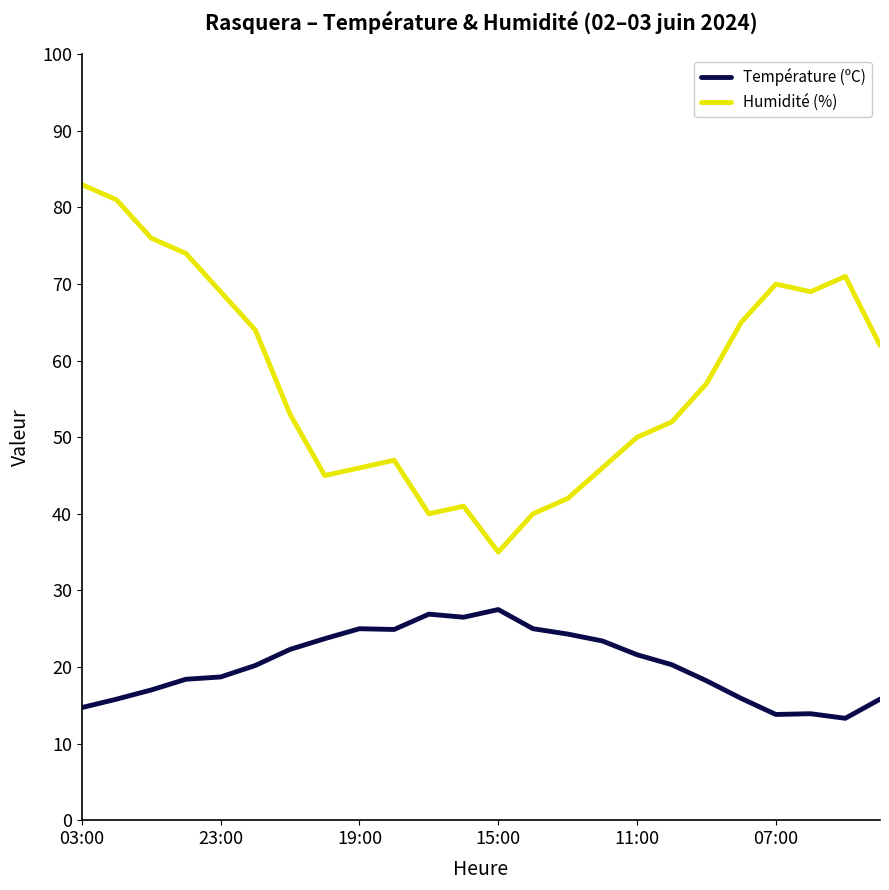

Which series has the largest total across all categories?

Humidité (%)